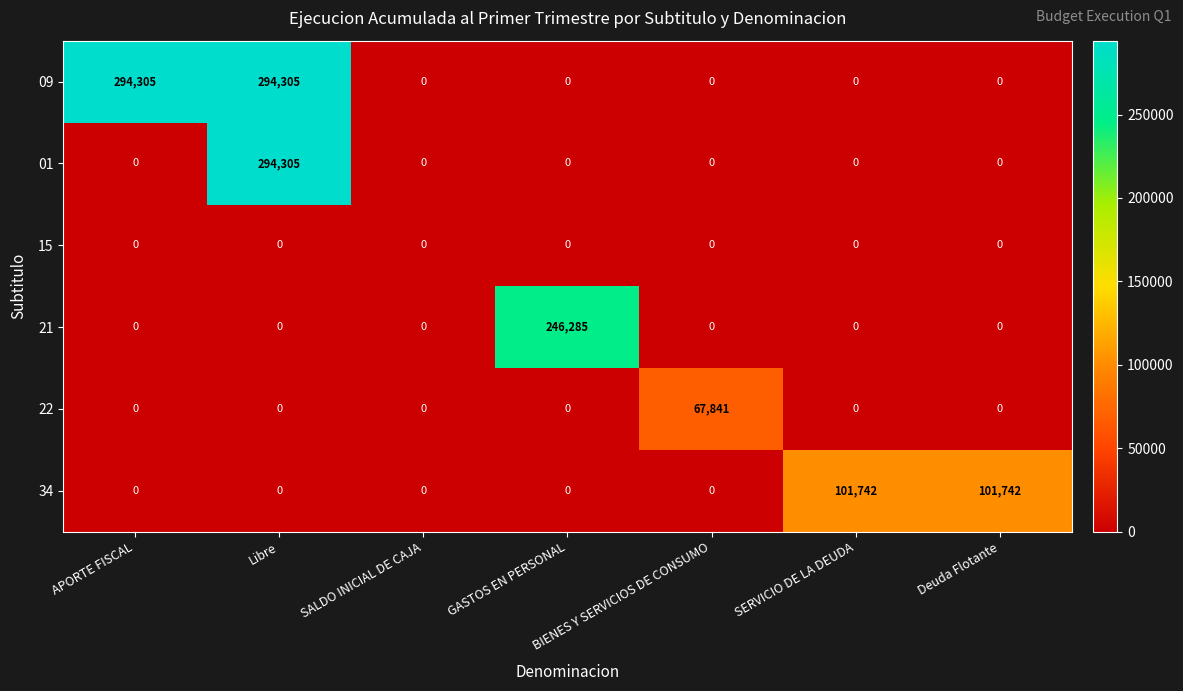

Between SALDO INICIAL DE CAJA and Deuda Flotante, which series saw the biggest shift?

34